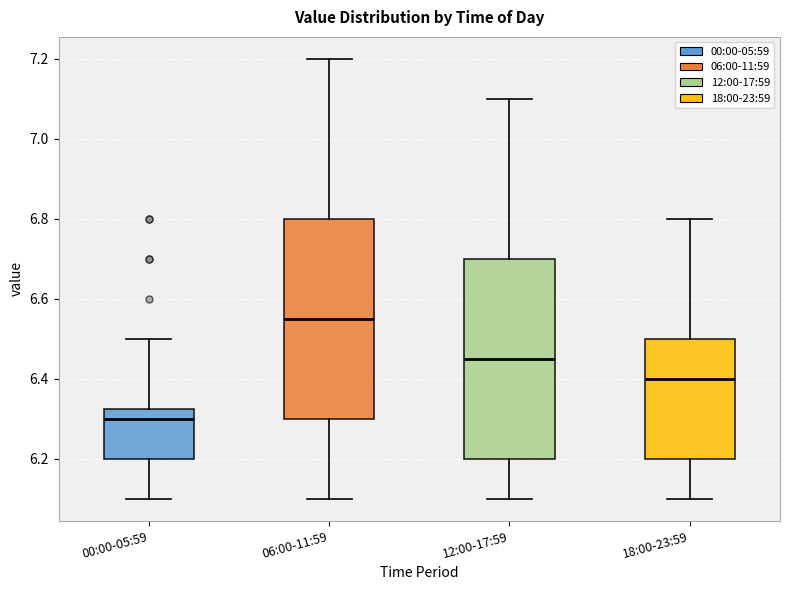

Reading left to right, read every box against the y-axis: the position of its median line, the range the box covers, and the ends of its whiskers. The values are not printed on the chart, so give them approximately, as read against the axis.

00:00-05:59: median 6.30, box 6.20 to 6.32, whiskers 6.10 to 6.50
06:00-11:59: median 6.56, box 6.30 to 6.80, whiskers 6.10 to 7.20
12:00-17:59: median 6.46, box 6.20 to 6.70, whiskers 6.10 to 7.10
18:00-23:59: median 6.40, box 6.20 to 6.50, whiskers 6.10 to 6.80